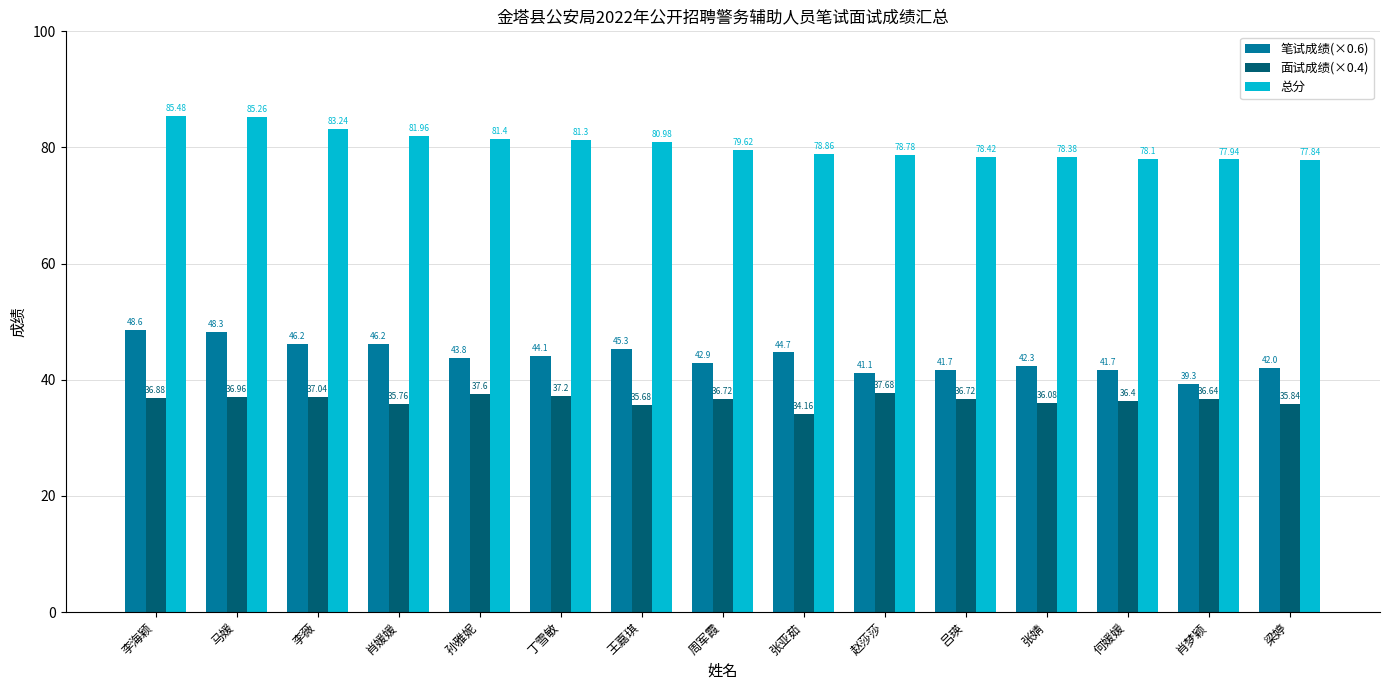

Reading left to right, transcribe all the data shown in this chart.

笔试成绩(×0.6): 48.6	48.3	46.2	46.2	43.8	44.1	45.3	42.9	44.7	41.1	41.7	42.3	41.7	39.3	42.0
面试成绩(×0.4): 36.9	37.0	37.0	35.8	37.6	37.2	35.7	36.7	34.2	37.7	36.7	36.1	36.4	36.6	35.8
总分: 85.5	85.3	83.2	82.0	81.4	81.3	81.0	79.6	78.9	78.8	78.4	78.4	78.1	77.9	77.8